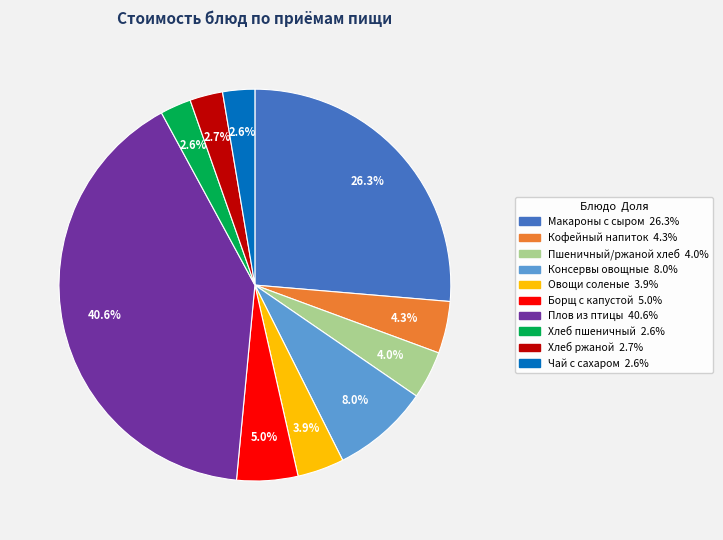

How many slices are in this pie chart?

10